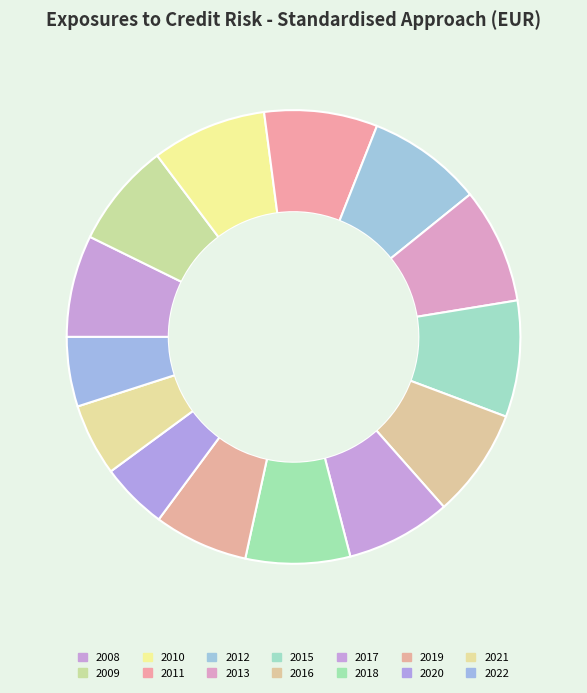

To the nearest percent, what percentage of the pie is 2020?

5%